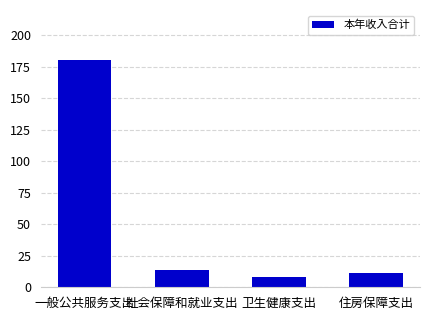

What is the greatest value displayed?

180.2